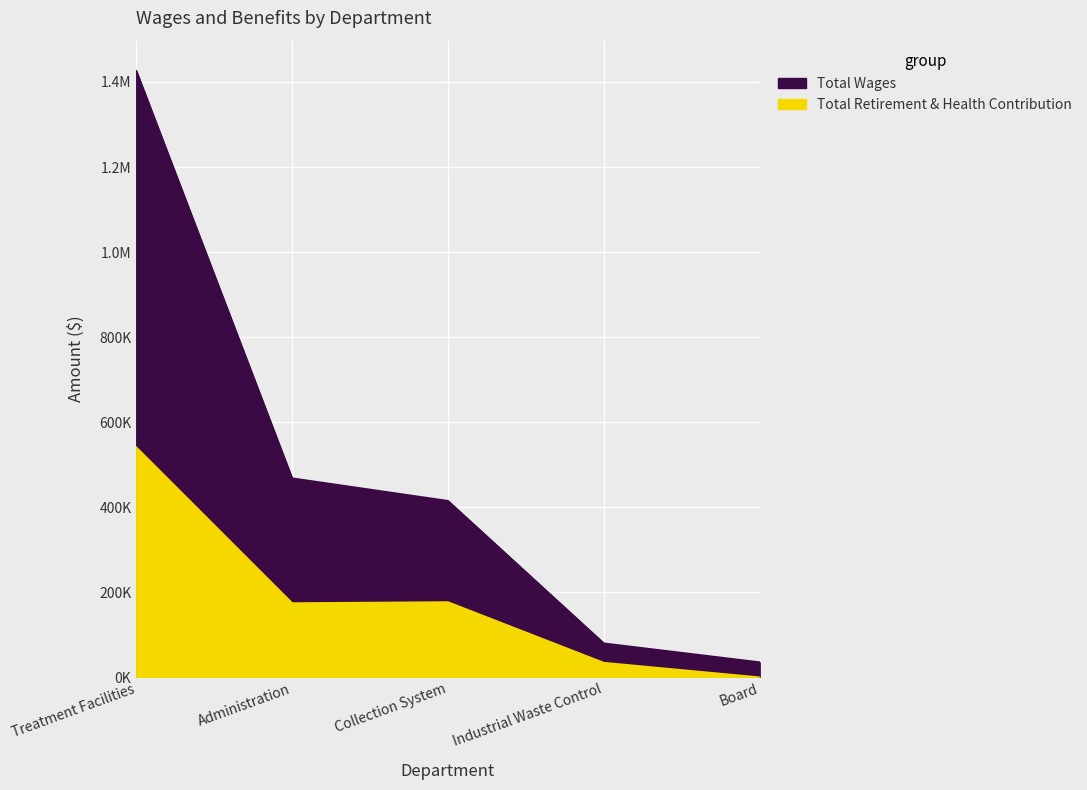

How many interior local valleys does the Total Retirement & Health Contribution series have?

1